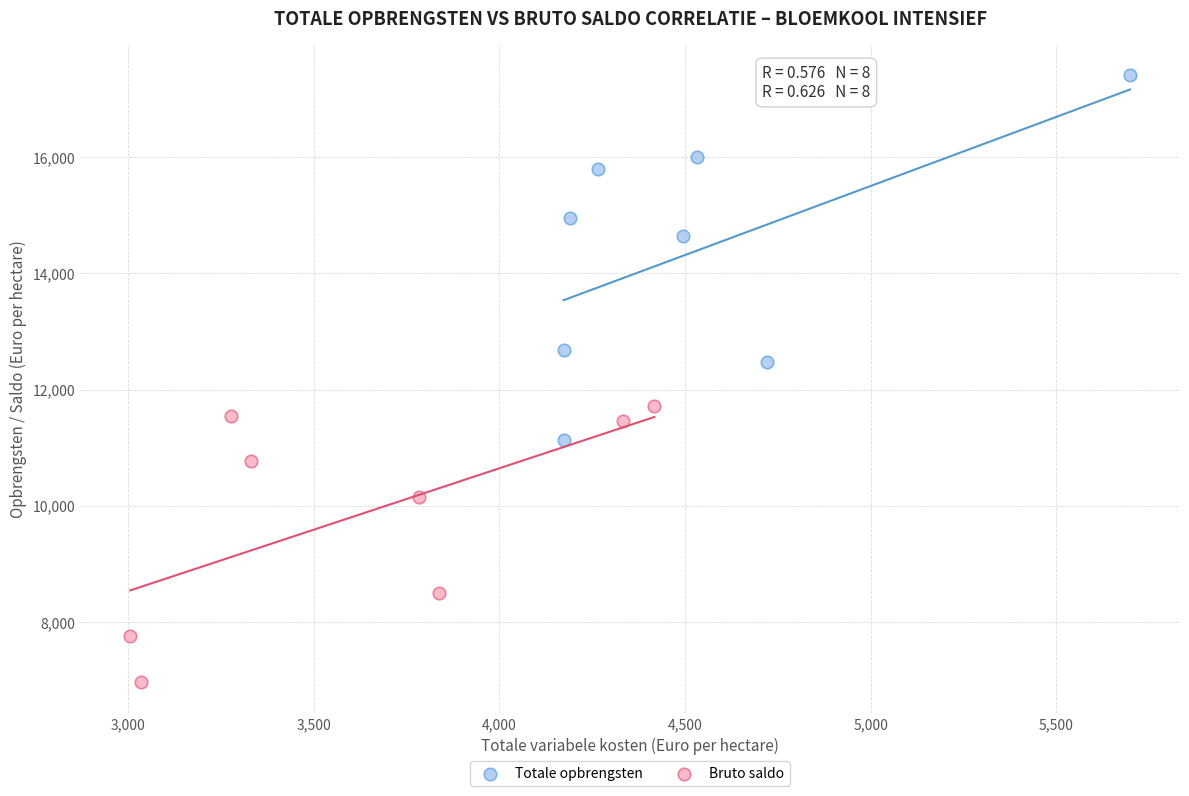

Which series contains the lowest Y value?

Bruto saldo